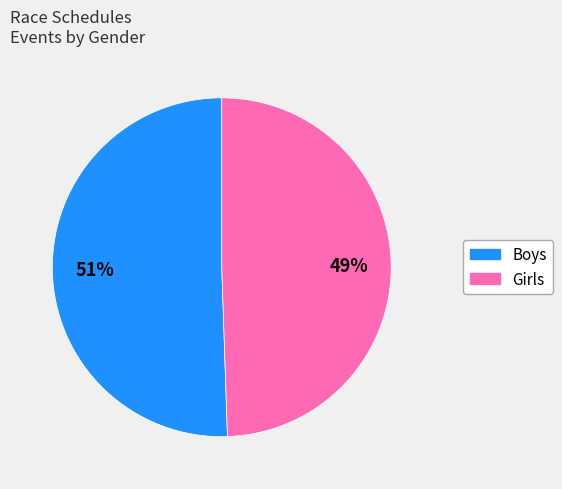

To the nearest percent, what percentage of the pie is Girls?

49%